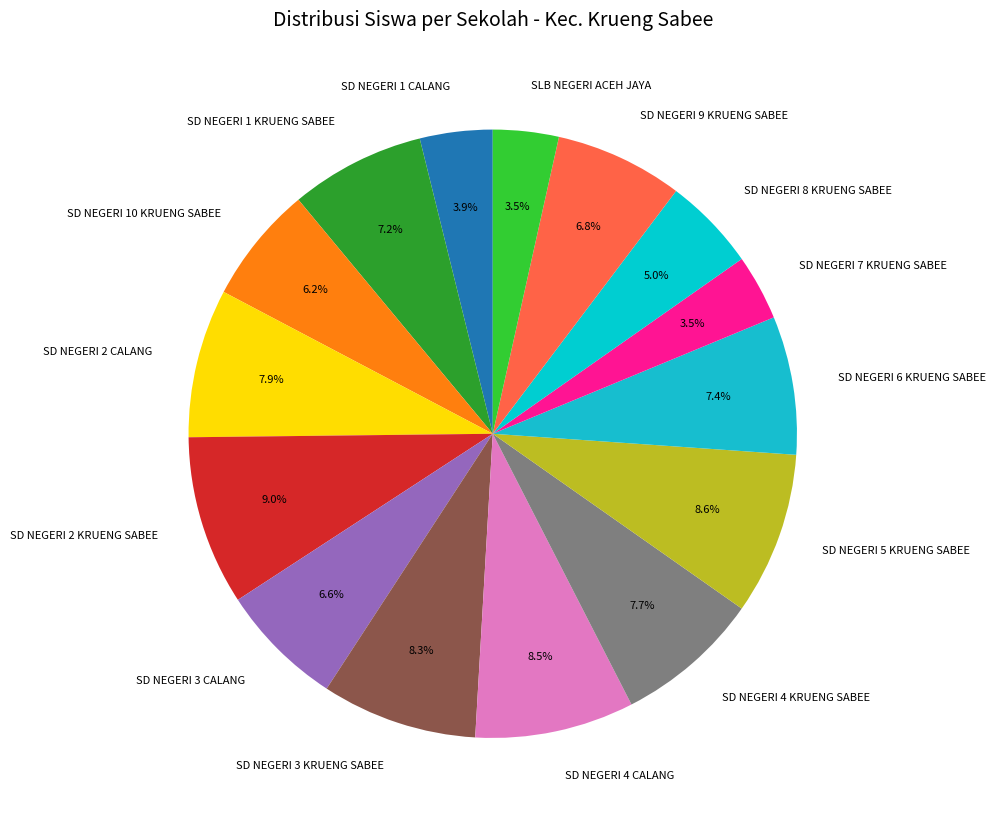

Does any single category account for the majority?

No